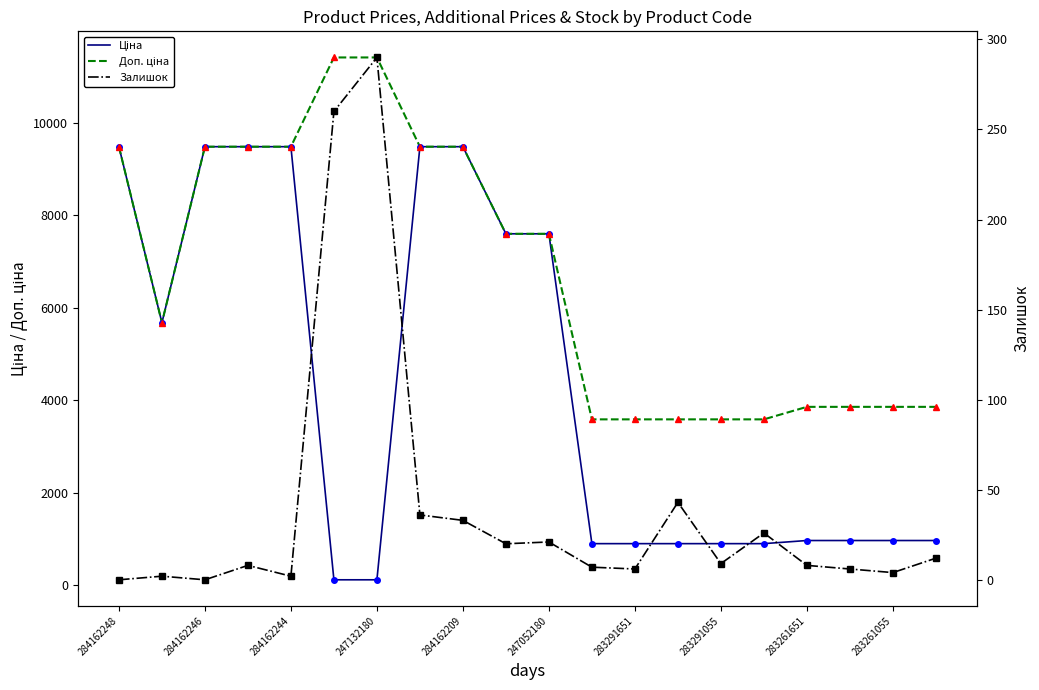

Which series ends up on top after the final intersection of Залишок and Ціна?

Ціна